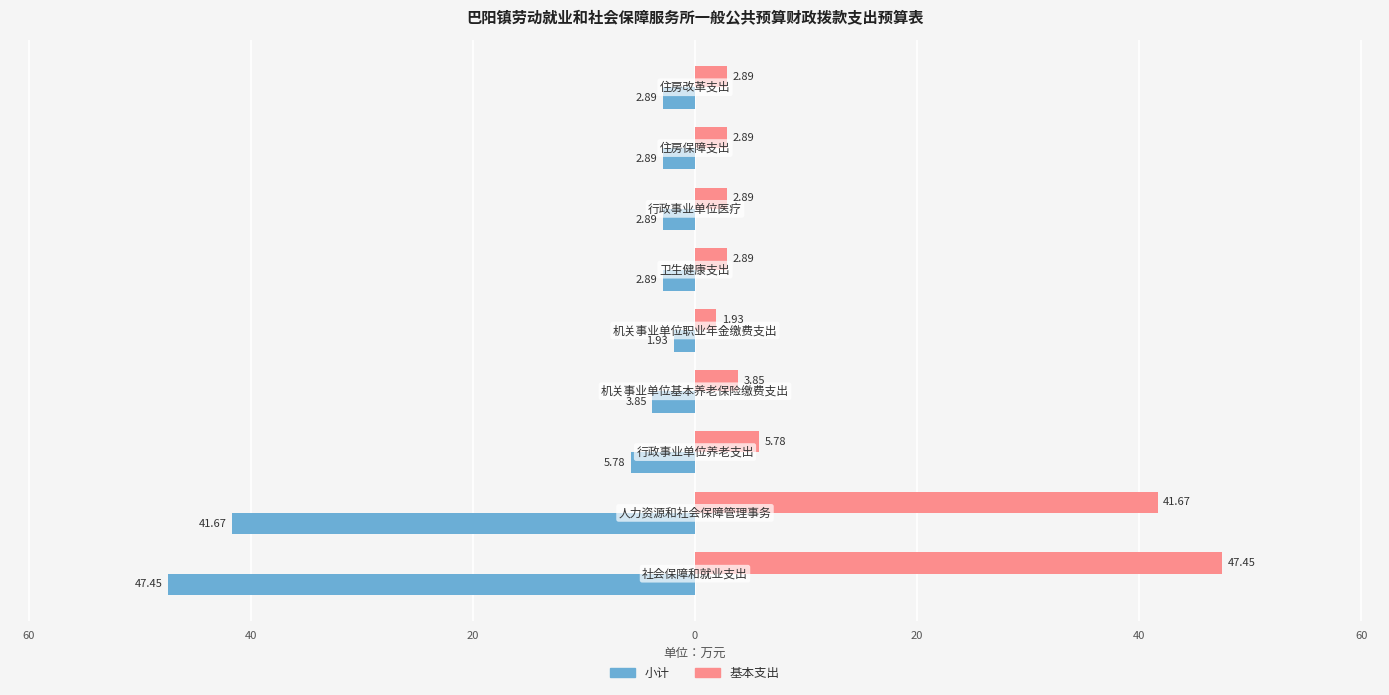

What is the sum of all 小计 values?

-112.2